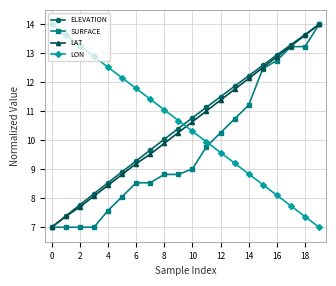

True or false: ELEVATION has more than 0 points higher than both neighbors.

False